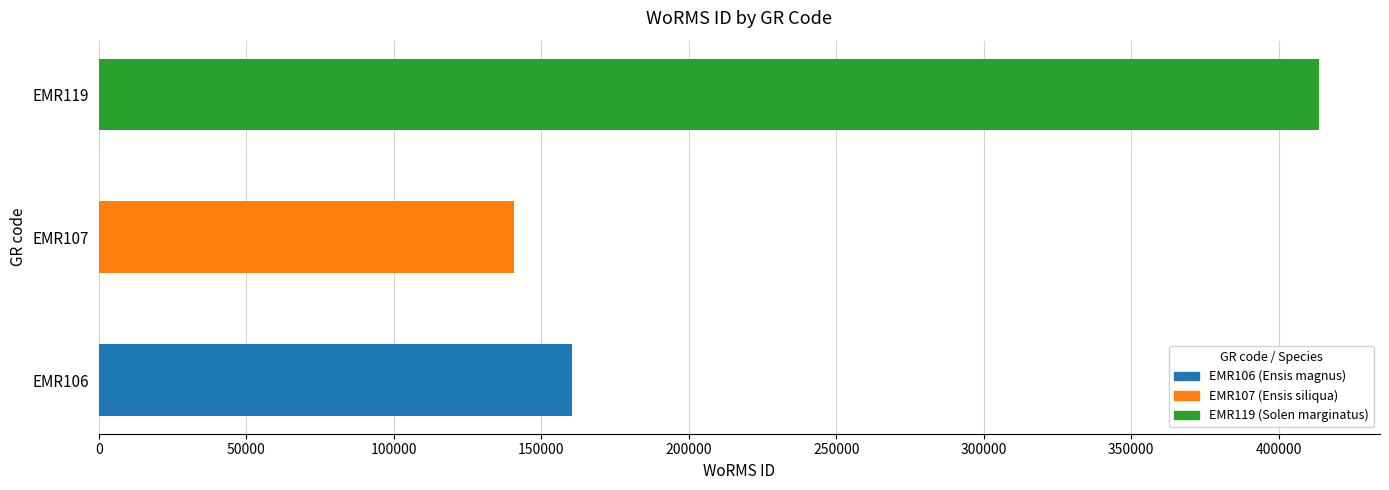

List the labels in order of value, smallest first.

EMR107, EMR106, EMR119